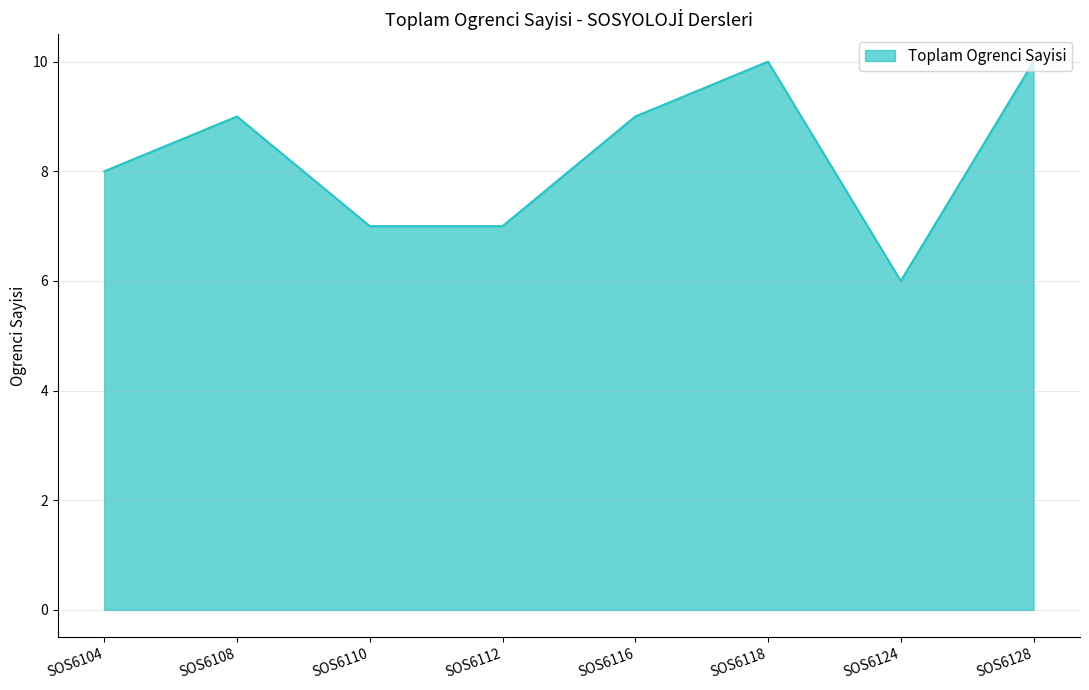

What is the greatest value displayed?

10